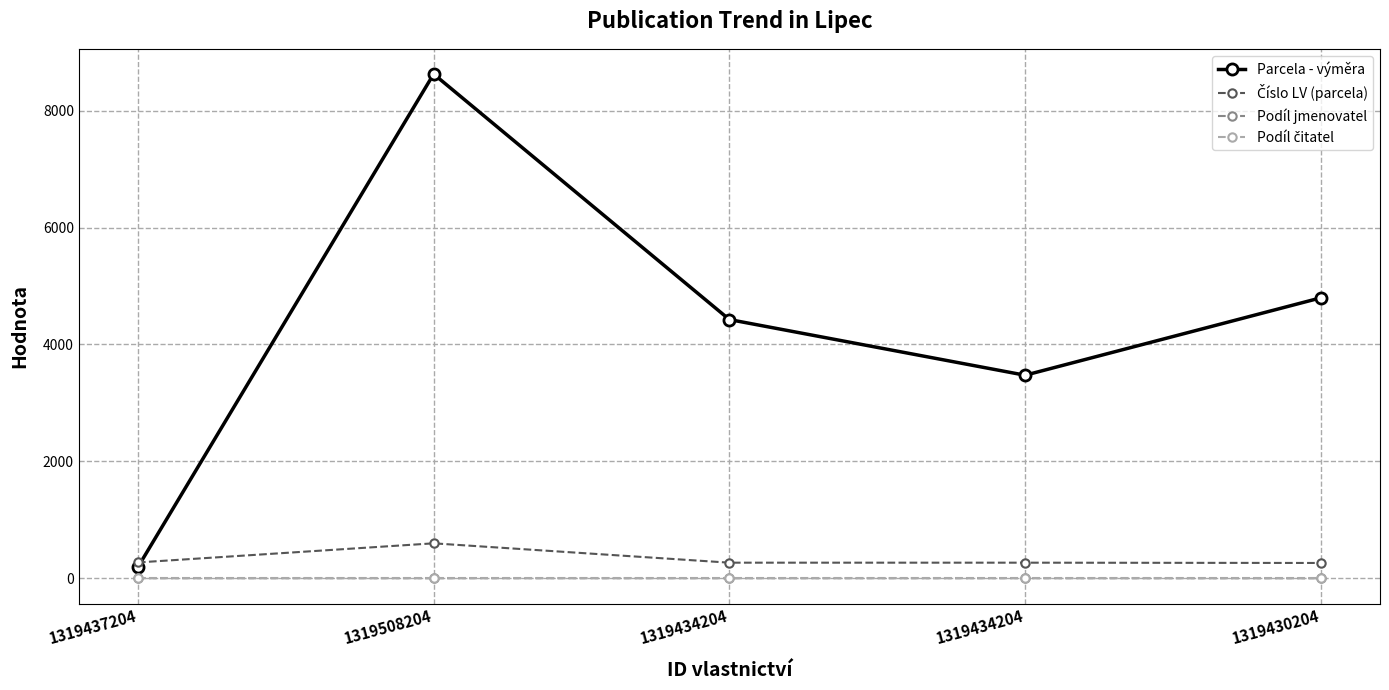

Count the number of categories in the chart.

5